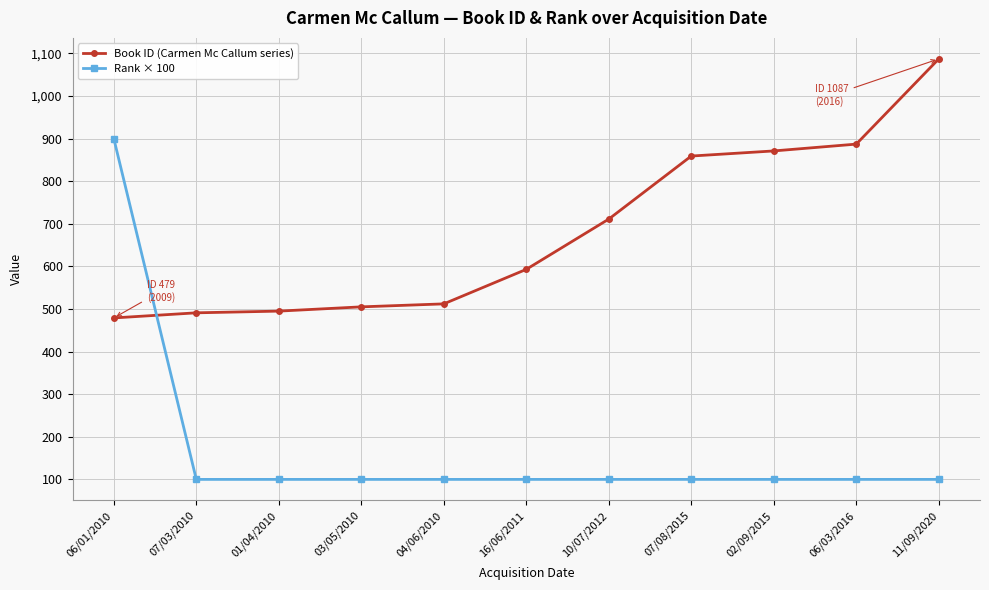

What position from the left is 03/05/2010?

4